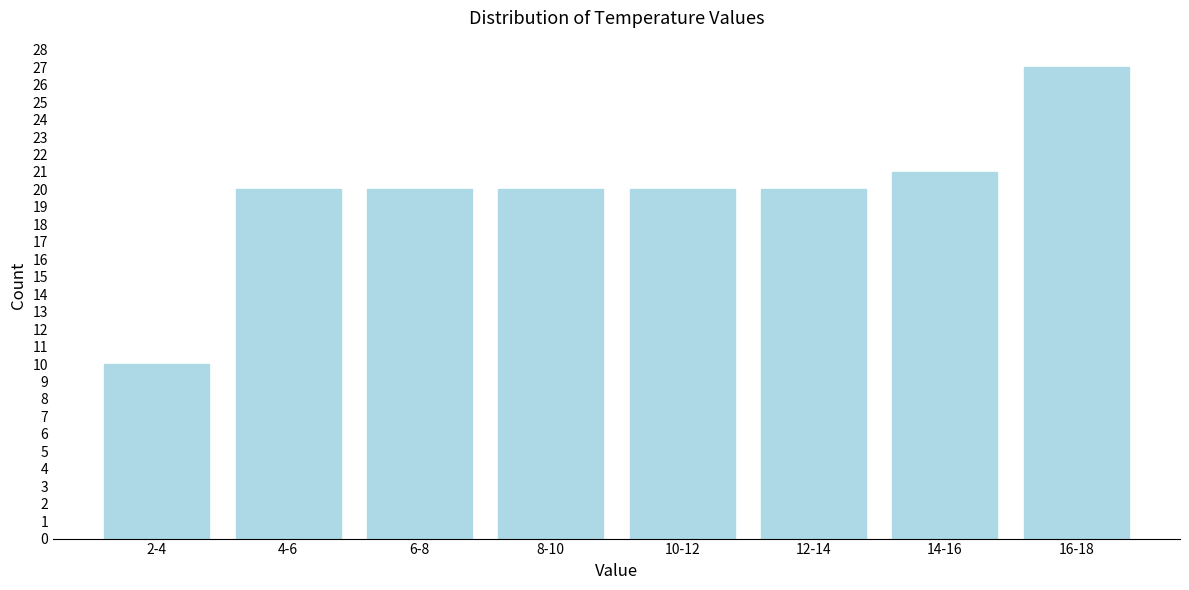

Reading left to right, transcribe all the data shown in this chart.

10	20	20	20	20	20	21	27